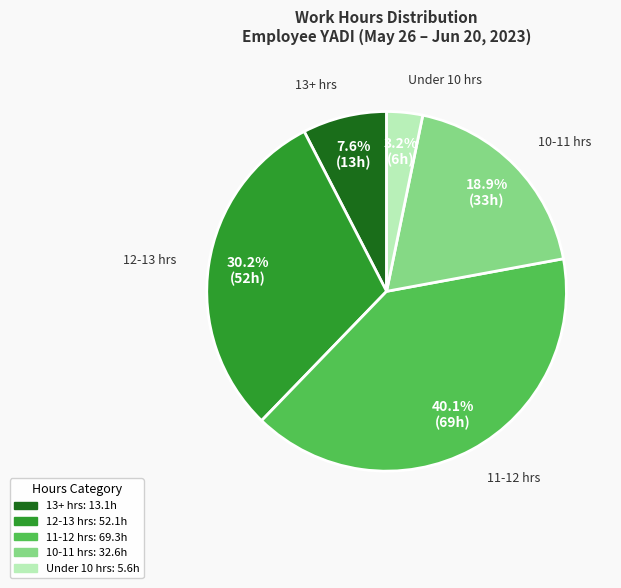

Does any single category account for the majority?

No